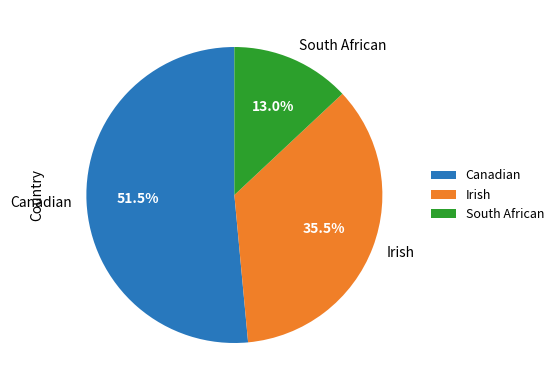

Count the number of slices in the pie.

3